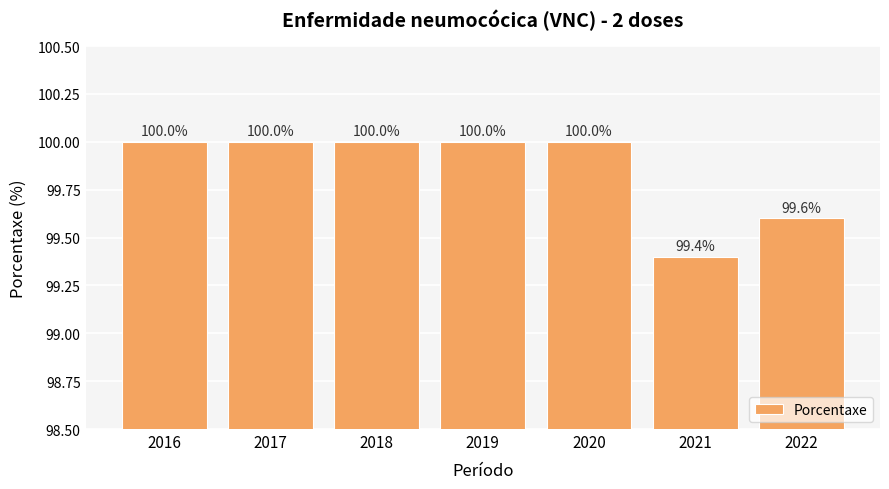

What is the difference between the maximum and minimum values?

0.6